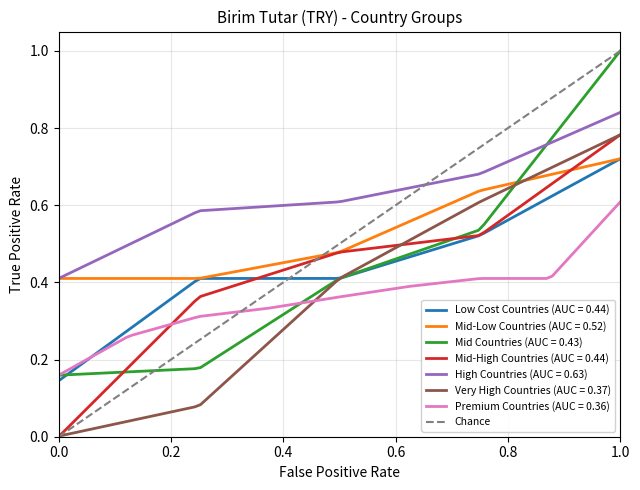

True or false: High Countries (AUC = 0.63) and Premium Countries (AUC = 0.36) intersect in this chart.

False